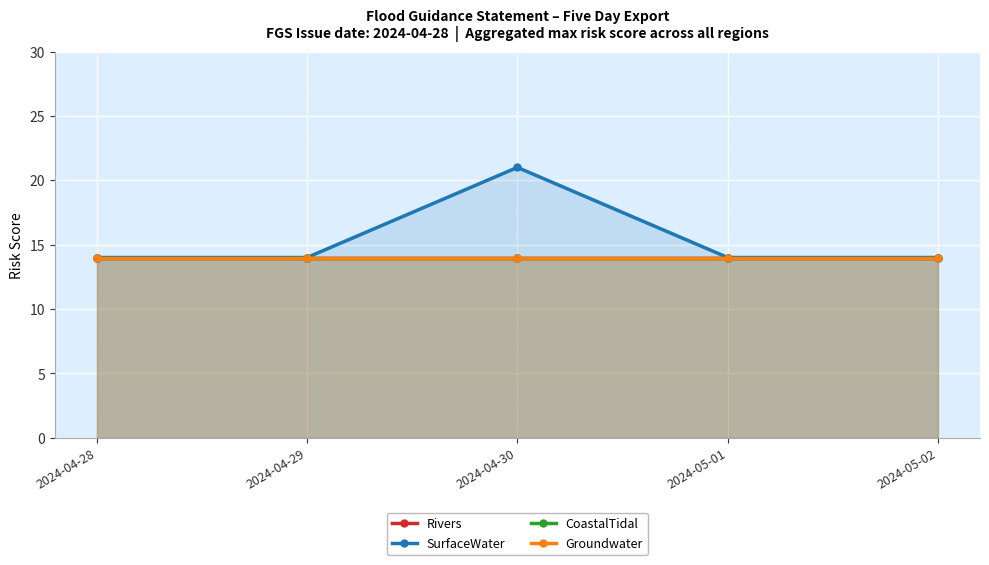

True or false: SurfaceWater and Groundwater cross at least once.

False